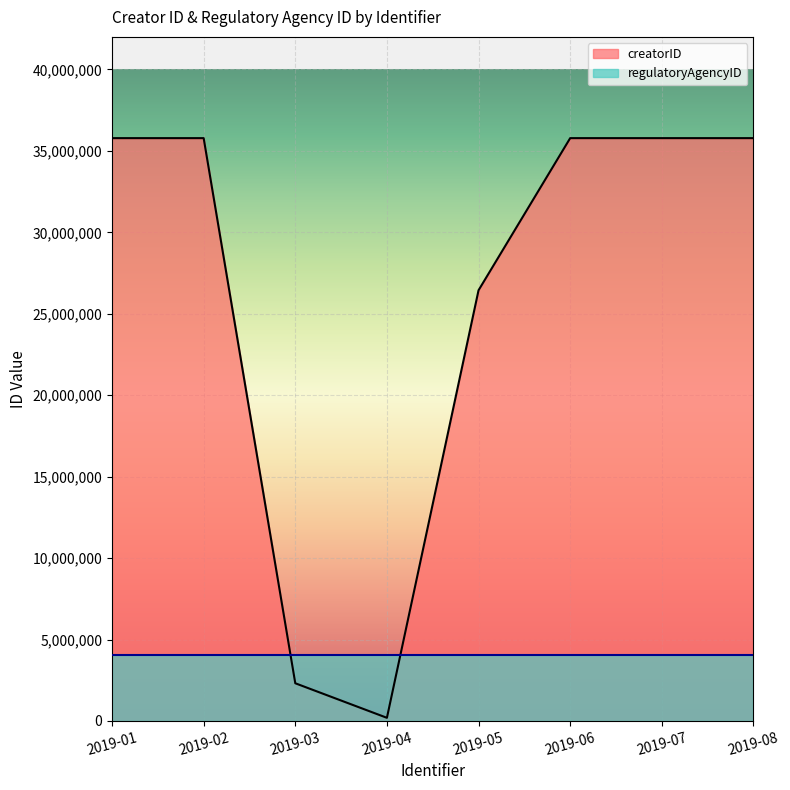

Between 2019-08 and 2019-05, which is larger?

2019-08